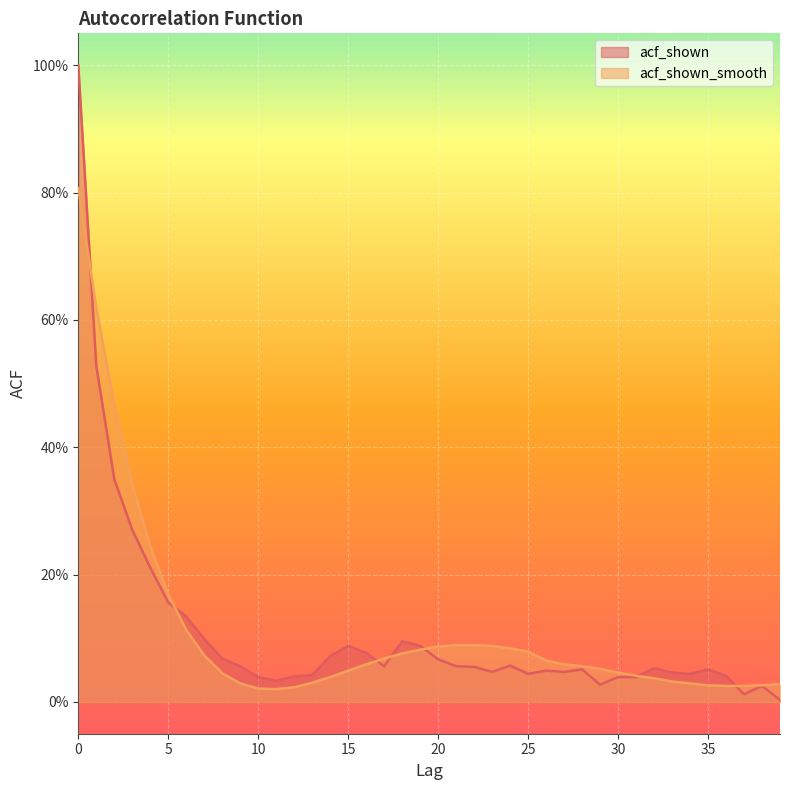

Reading right to left, transcribe all the data shown in this chart.

acf_shown: 39=0.0	38=0.0	37=0.0	36=0.0	35=0.1	34=0.0	33=0.0	32=0.1	31=0.0	30=0.0	29=0.0	28=0.1	27=0.0	26=0.0	25=0.0	24=0.1	23=0.0	22=0.1	21=0.1	20=0.1	19=0.1	18=0.1	17=0.1	16=0.1	15=0.1	14=0.1	13=0.0	12=0.0	11=0.0	10=0.0	9=0.1	8=0.1	7=0.1	6=0.1	5=0.2	4=0.2	3=0.3	2=0.3	1=0.5	0=1.0
acf_shown_smooth: 39=0.0	38=0.0	37=0.0	36=0.0	35=0.0	34=0.0	33=0.0	32=0.0	31=0.0	30=0.0	29=0.1	28=0.1	27=0.1	26=0.1	25=0.1	24=0.1	23=0.1	22=0.1	21=0.1	20=0.1	19=0.1	18=0.1	17=0.1	16=0.1	15=0.0	14=0.0	13=0.0	12=0.0	11=0.0	10=0.0	9=0.0	8=0.0	7=0.1	6=0.1	5=0.2	4=0.2	3=0.3	2=0.5	1=0.6	0=0.8